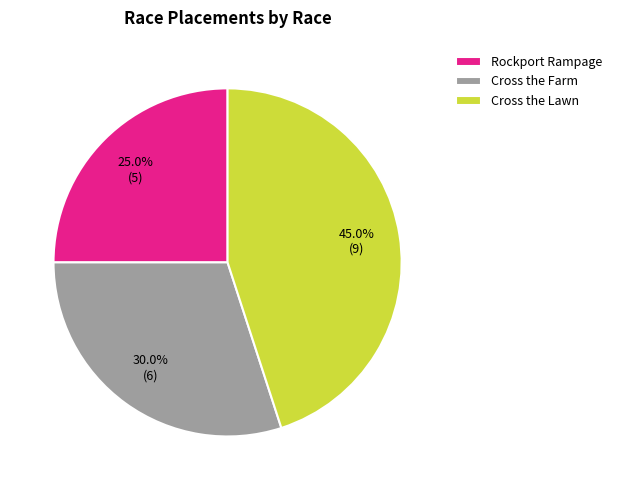

True or false: Cross the Lawn accounts for 45% of the total.

True